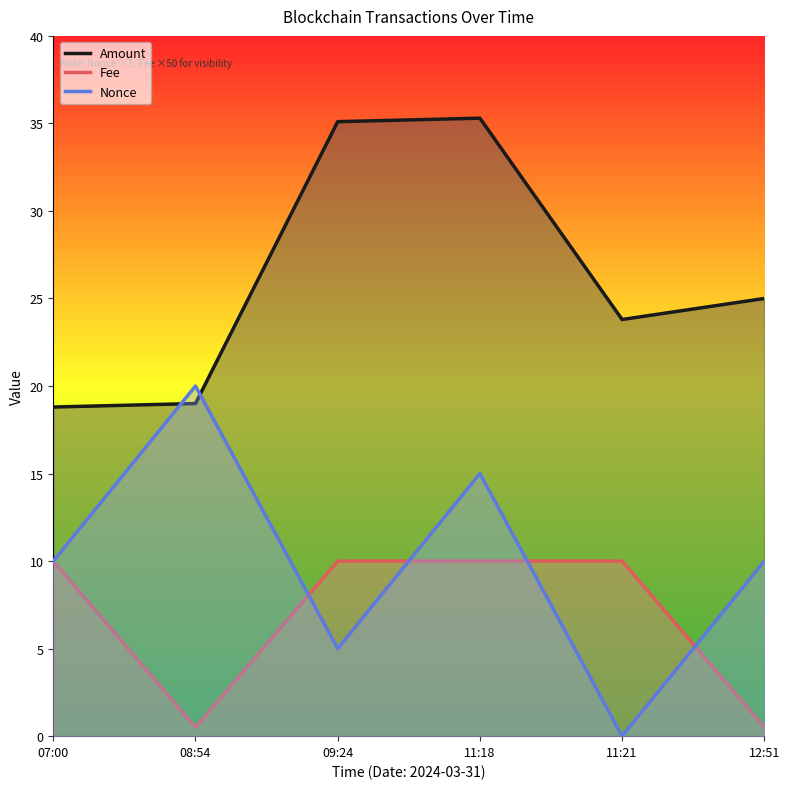

Reading left to right, extract all data points from this chart.

Amount: 07:00=18.8	08:54=19.0	09:24=35.1	11:18=35.3	11:21=23.8	12:51=25.0
Fee: 07:00=10.0	08:54=0.5	09:24=10.0	11:18=10.0	11:21=10.0	12:51=0.5
Nonce: 07:00=10.0	08:54=20.0	09:24=5.0	11:18=15.0	11:21=0.0	12:51=10.0